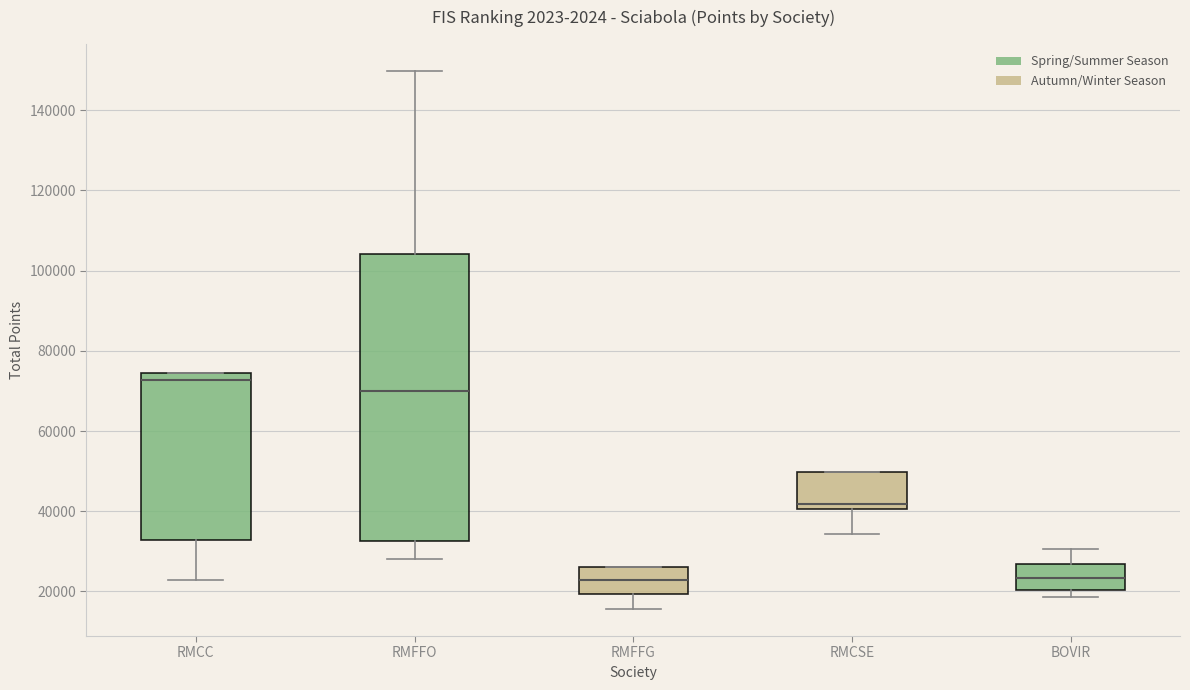

Where does the median line of the box for RMCSE sit on the y-axis? The values are not printed on the chart, so give them approximately, as read against the axis.

42000